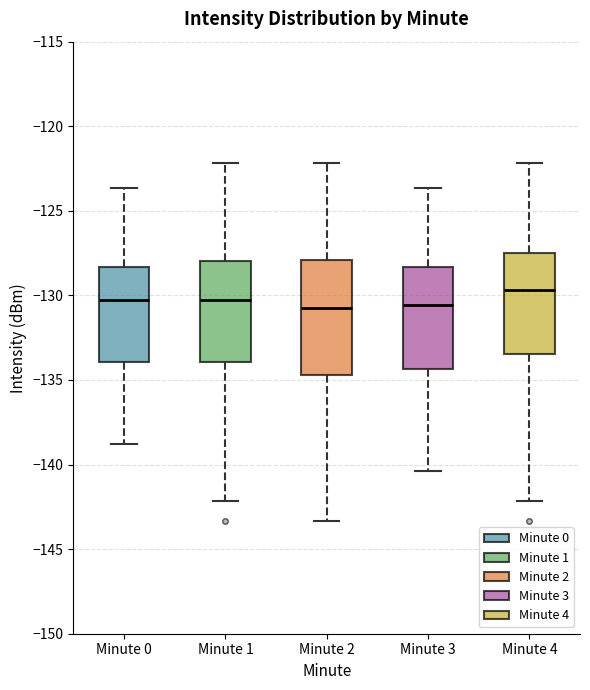

Reading left to right, read every box against the y-axis: the position of its median line, the range the box covers, and the ends of its whiskers. The values are not printed on the chart, so give them approximately, as read against the axis.

Minute 0: median -130.5, box -134.0 to -128.5, whiskers -139.0 to -123.5
Minute 1: median -130.5, box -134.0 to -128.0, whiskers -142.0 to -122.0
Minute 2: median -131.0, box -134.5 to -128.0, whiskers -143.5 to -122.0
Minute 3: median -130.5, box -134.5 to -128.5, whiskers -140.5 to -123.5
Minute 4: median -129.5, box -133.5 to -127.5, whiskers -142.0 to -122.0